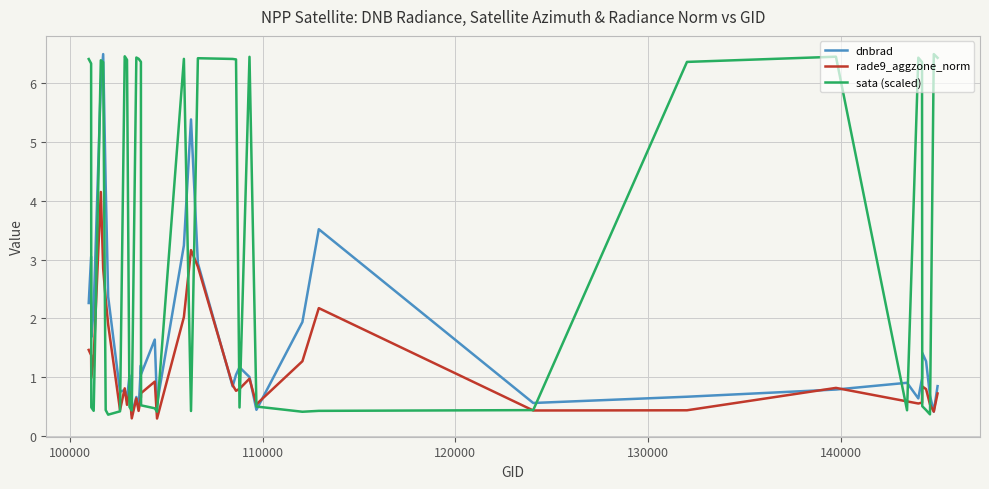

Which series has the largest total across all categories?

sata (scaled)